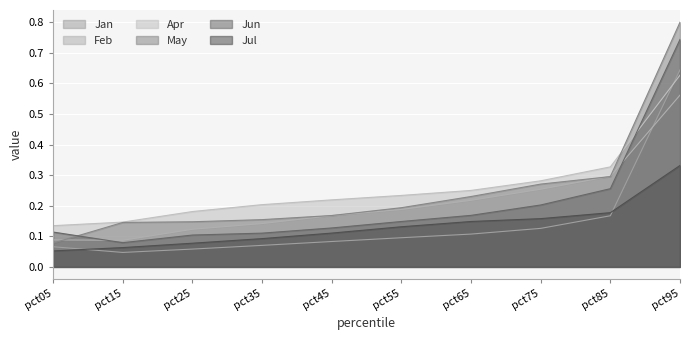

Reading left to right, transcribe all the data shown in this chart.

Jan: pct05=0.1	pct15=0.0	pct25=0.1	pct35=0.1	pct45=0.1	pct55=0.1	pct65=0.1	pct75=0.1	pct85=0.2	pct95=0.6
Feb: pct05=0.1	pct15=0.1	pct25=0.1	pct35=0.1	pct45=0.2	pct55=0.2	pct65=0.2	pct75=0.3	pct85=0.3	pct95=0.6
Apr: pct05=0.1	pct15=0.1	pct25=0.2	pct35=0.2	pct45=0.2	pct55=0.2	pct65=0.2	pct75=0.3	pct85=0.3	pct95=0.6
May: pct05=0.1	pct15=0.1	pct25=0.1	pct35=0.2	pct45=0.2	pct55=0.2	pct65=0.2	pct75=0.3	pct85=0.3	pct95=0.8
Jun: pct05=0.1	pct15=0.1	pct25=0.1	pct35=0.1	pct45=0.1	pct55=0.1	pct65=0.2	pct75=0.2	pct85=0.3	pct95=0.7
Jul: pct05=0.1	pct15=0.1	pct25=0.1	pct35=0.1	pct45=0.1	pct55=0.1	pct65=0.1	pct75=0.2	pct85=0.2	pct95=0.3